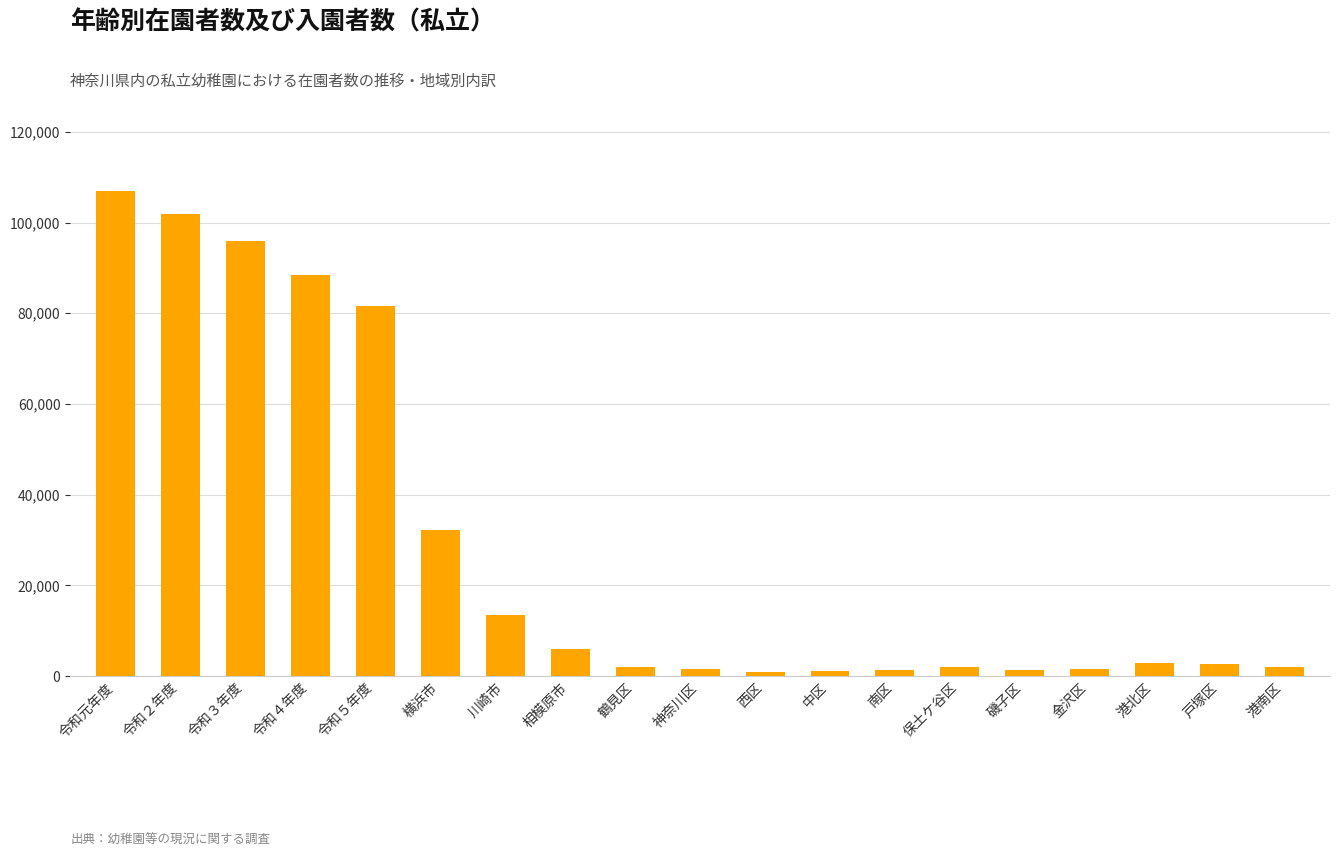

What is the difference between the second highest and minimum values?

100945